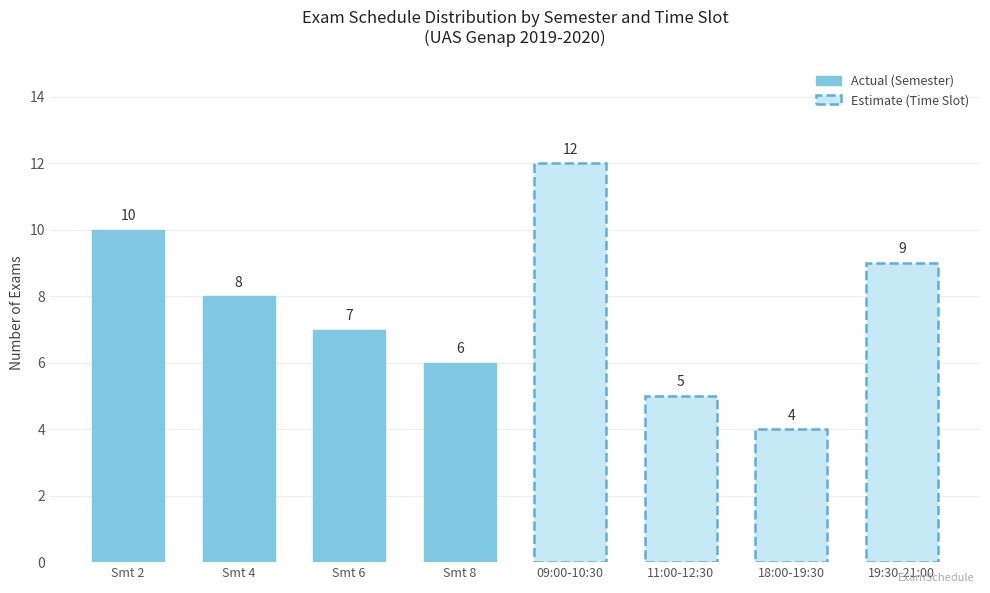

What is the average value of the Actual (Semester) series?

8